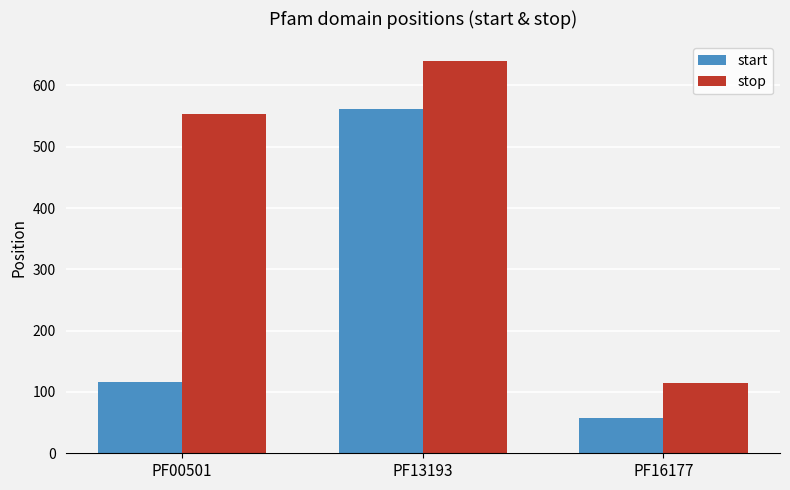

Reading left to right, what are all the values shown in this chart?

start: PF00501=116	PF13193=562	PF16177=58
stop: PF00501=553	PF13193=640	PF16177=114